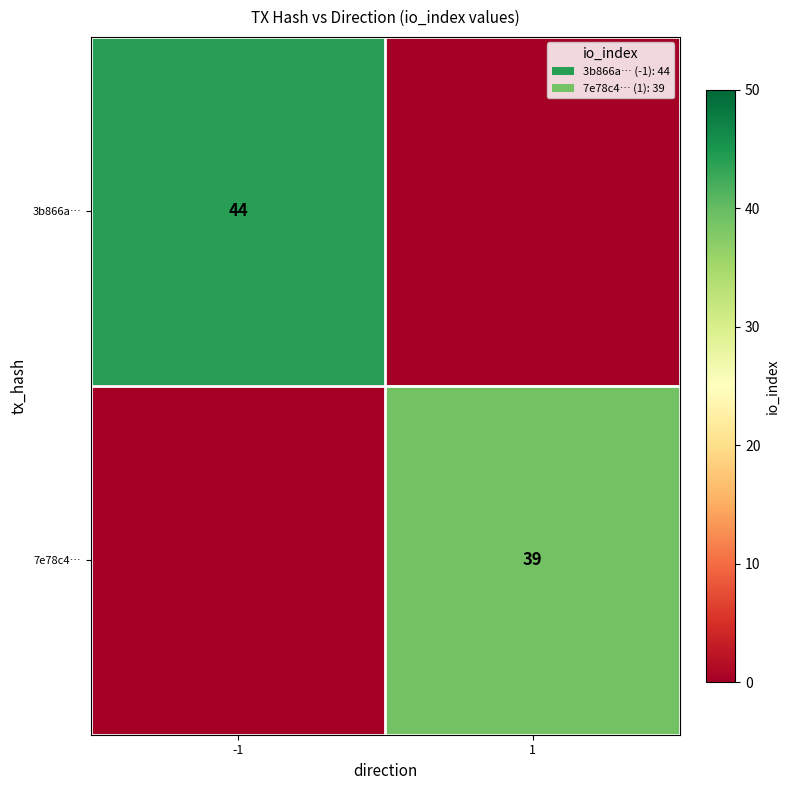

How many data points does each series have?

2